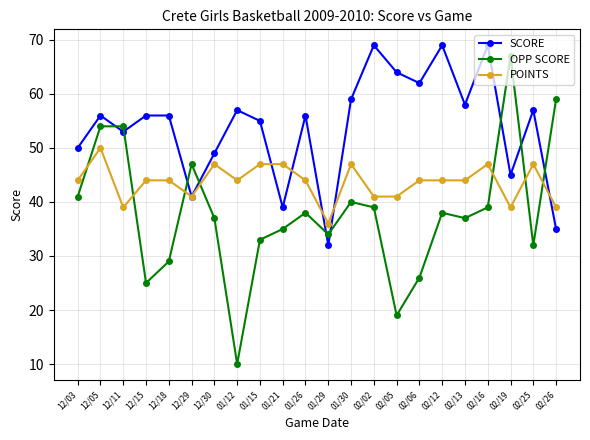

Is this an area chart (filled region under the line)?

No